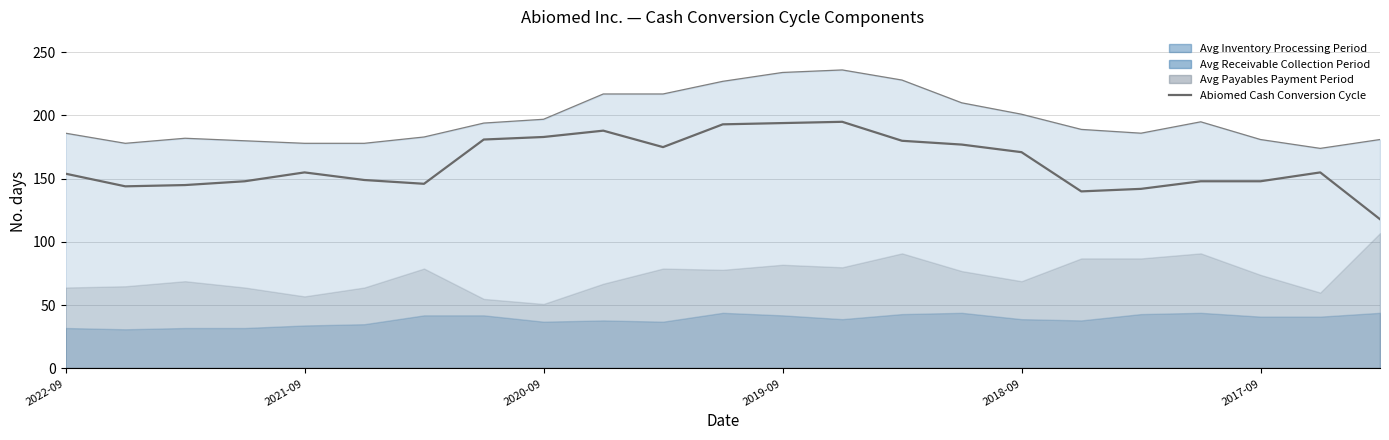

True or false: the data shows 154 at 2022-09.

True